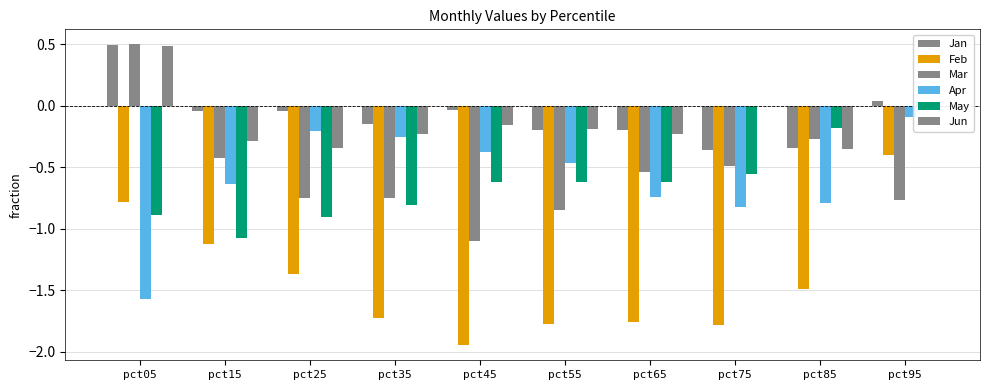

Which series changed the most between pct25 and pct65?

Apr